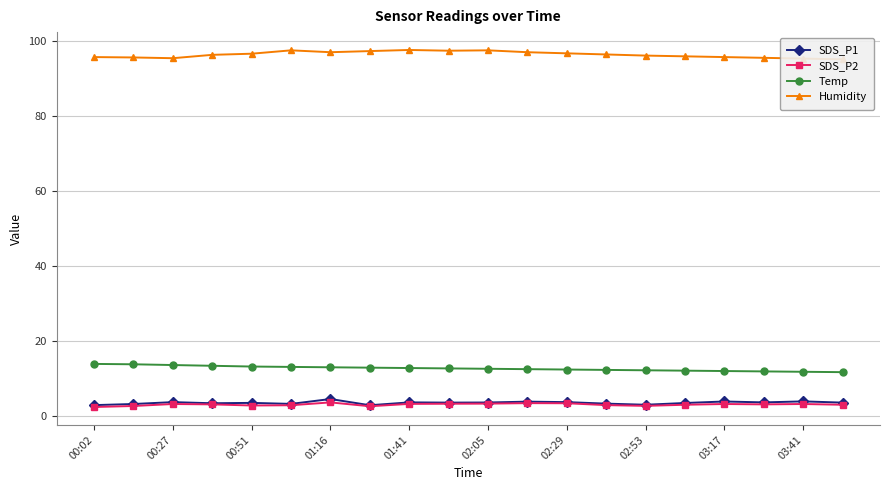

What is the maximum value for SDS_P1?

4.5